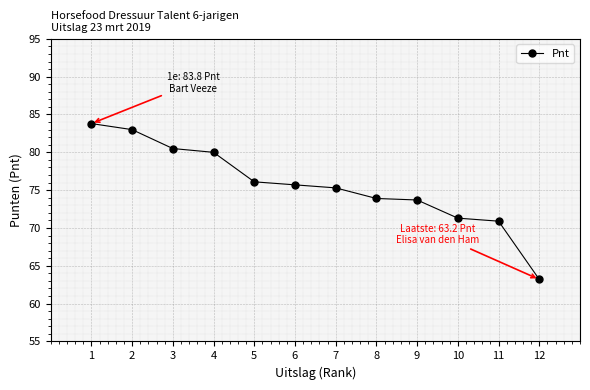

The value at 9 is 49.9. True or false?

False